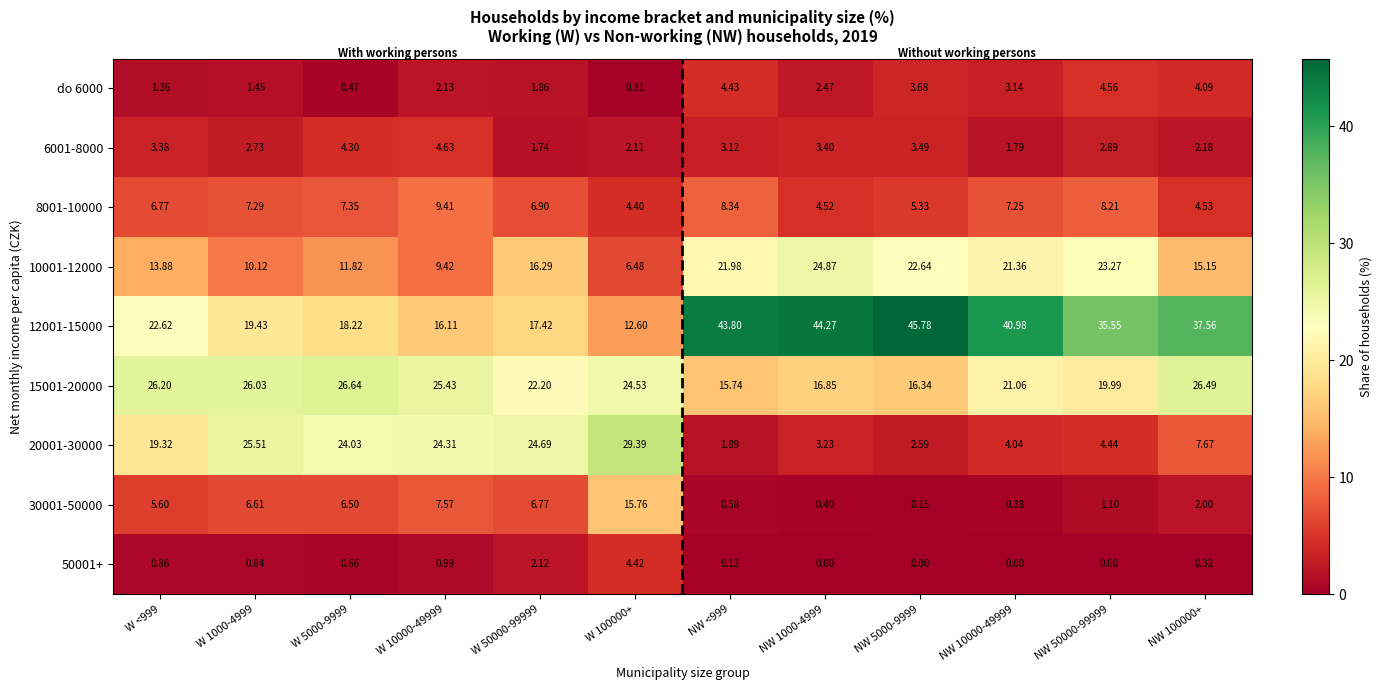

How many data points in 20001-30000 are above 19?

6